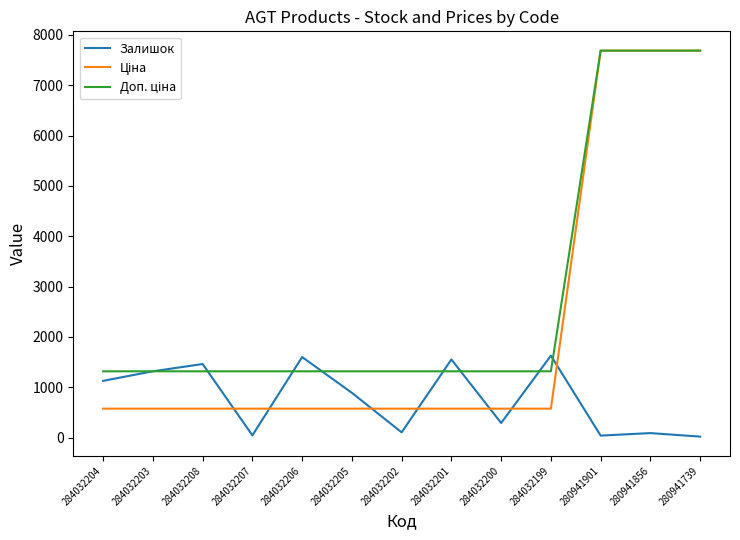

What is the total value across all series at 284032203?

3208.2